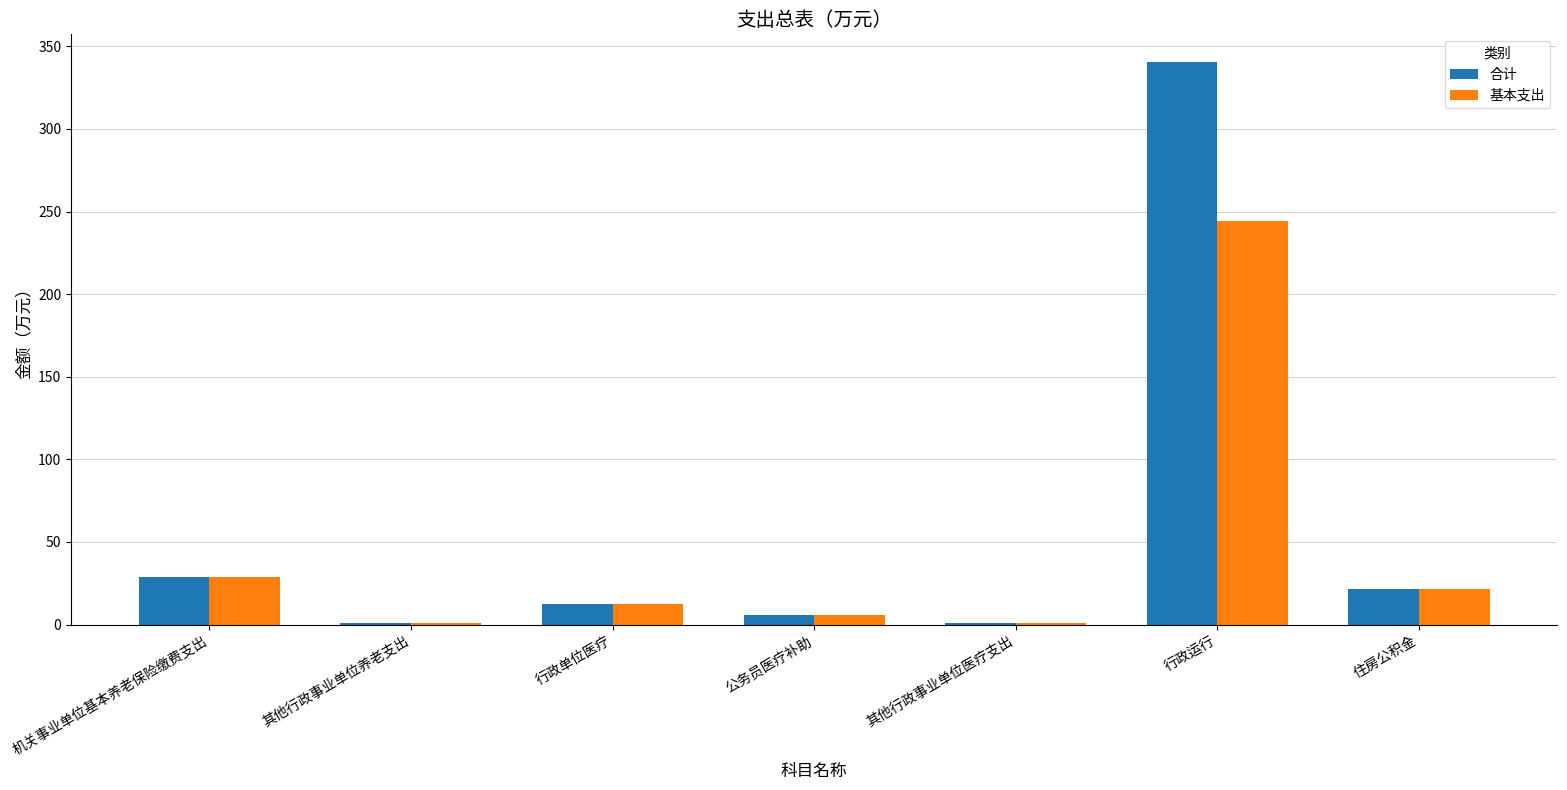

At which label does 合计 first exceed 12?

机关事业单位基本养老保险缴费支出